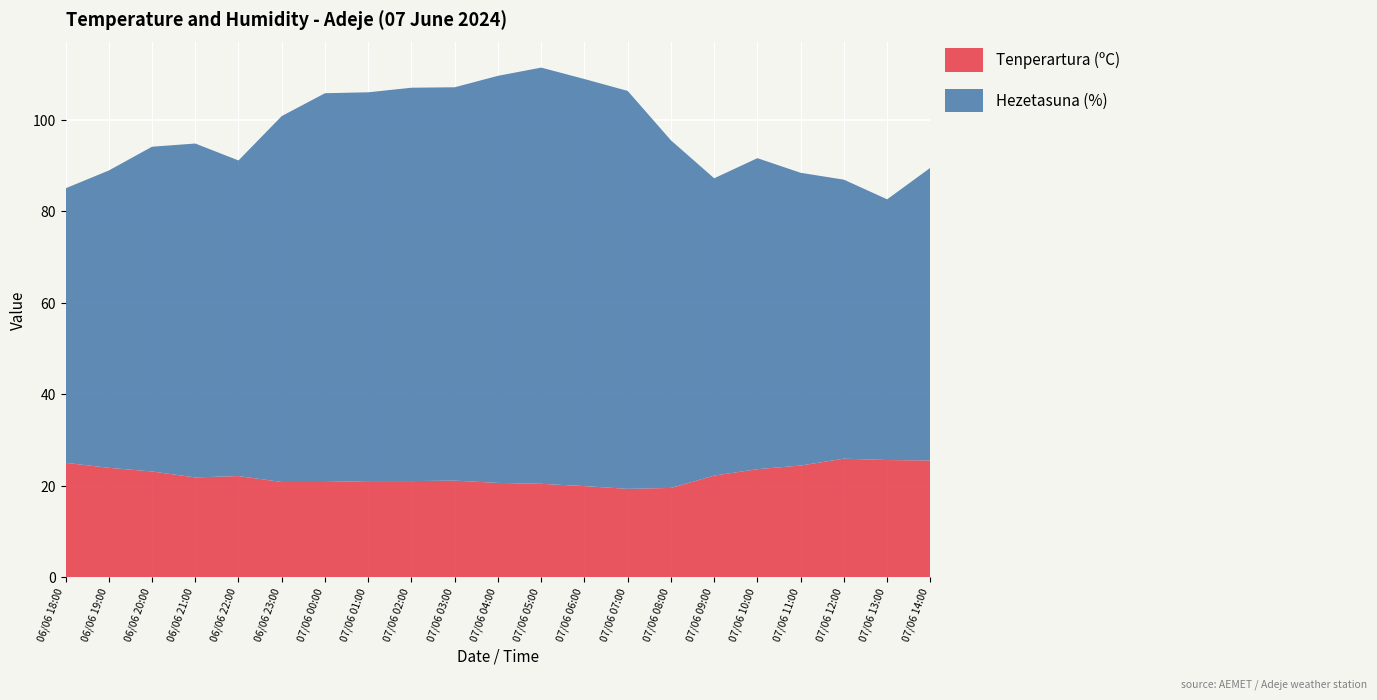

Reading right to left, what are all the values shown in this chart?

Tenperartura (ºC): 07/06 14:00=25.5	07/06 13:00=25.6	07/06 12:00=25.9	07/06 11:00=24.4	07/06 10:00=23.6	07/06 09:00=22.2	07/06 08:00=19.5	07/06 07:00=19.3	07/06 06:00=19.9	07/06 05:00=20.4	07/06 04:00=20.6	07/06 03:00=21.1	07/06 02:00=21.0	07/06 01:00=21.0	07/06 00:00=20.8	06/06 23:00=20.8	06/06 22:00=22.1	06/06 21:00=21.8	06/06 20:00=23.1	06/06 19:00=23.9	06/06 18:00=25.0
Hezetasuna (%): 07/06 14:00=64.0	07/06 13:00=57.0	07/06 12:00=61.0	07/06 11:00=64.0	07/06 10:00=68.0	07/06 09:00=65.0	07/06 08:00=76.0	07/06 07:00=87.0	07/06 06:00=89.0	07/06 05:00=91.0	07/06 04:00=89.0	07/06 03:00=86.0	07/06 02:00=86.0	07/06 01:00=85.0	07/06 00:00=85.0	06/06 23:00=80.0	06/06 22:00=69.0	06/06 21:00=73.0	06/06 20:00=71.0	06/06 19:00=65.0	06/06 18:00=60.0